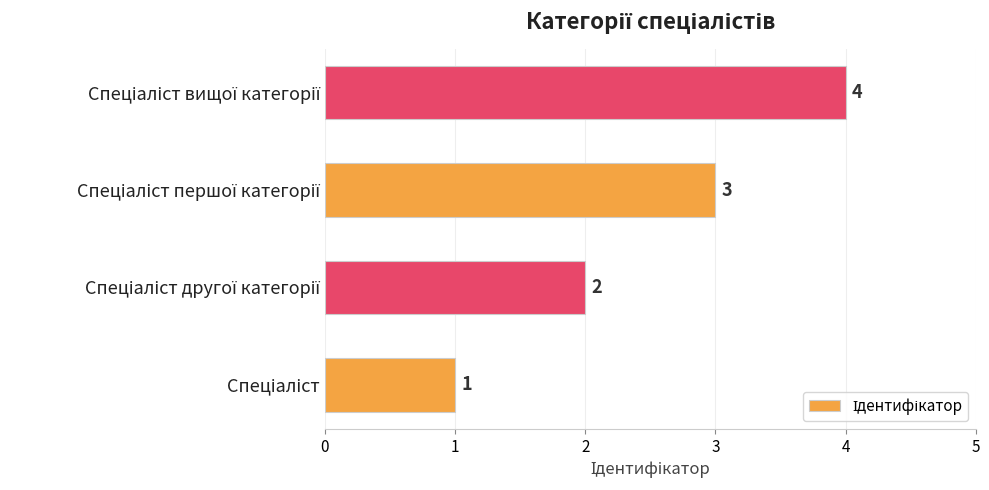

How many values are between 2 and 4?

3